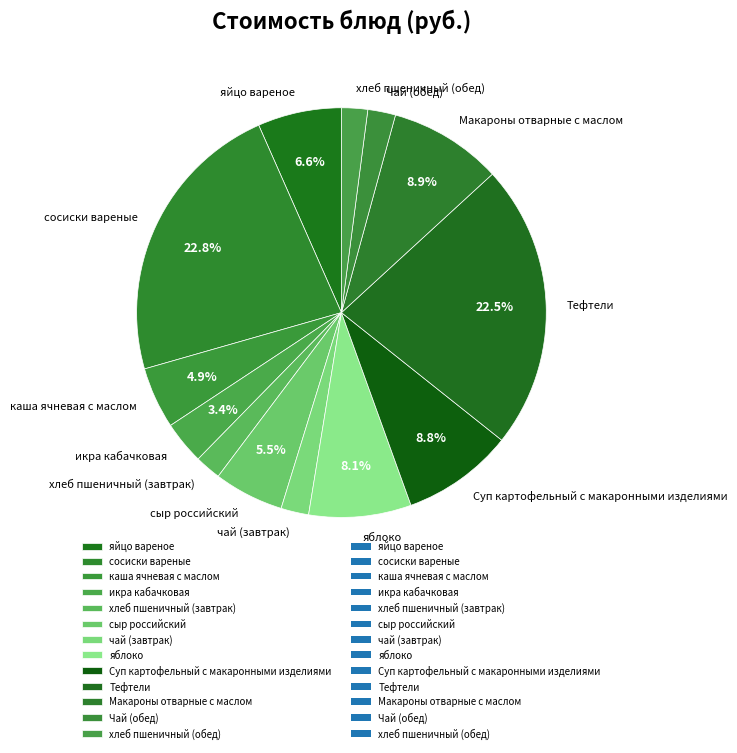

Do чай (завтрак) and яйцо вареное together represent more than half of the pie?

No